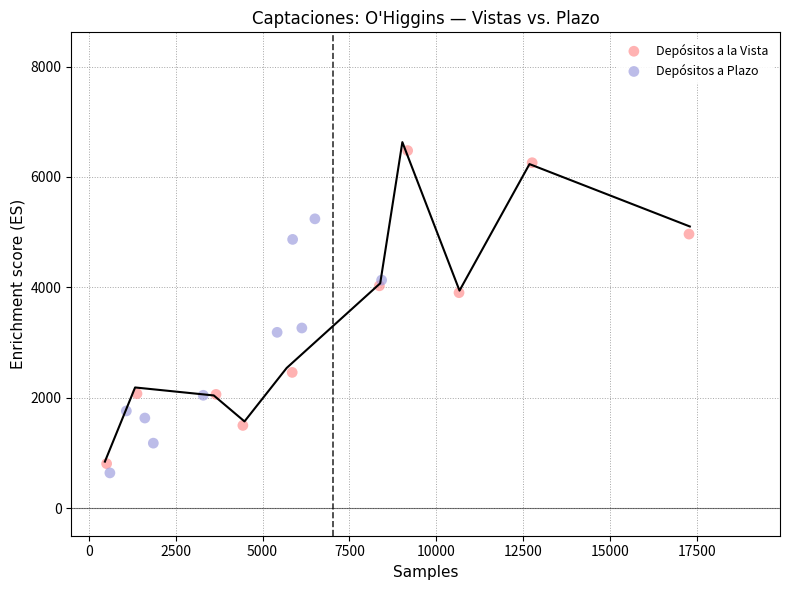

What are all the series names shown in the legend?

Depósitos a la Vista, Depósitos a Plazo